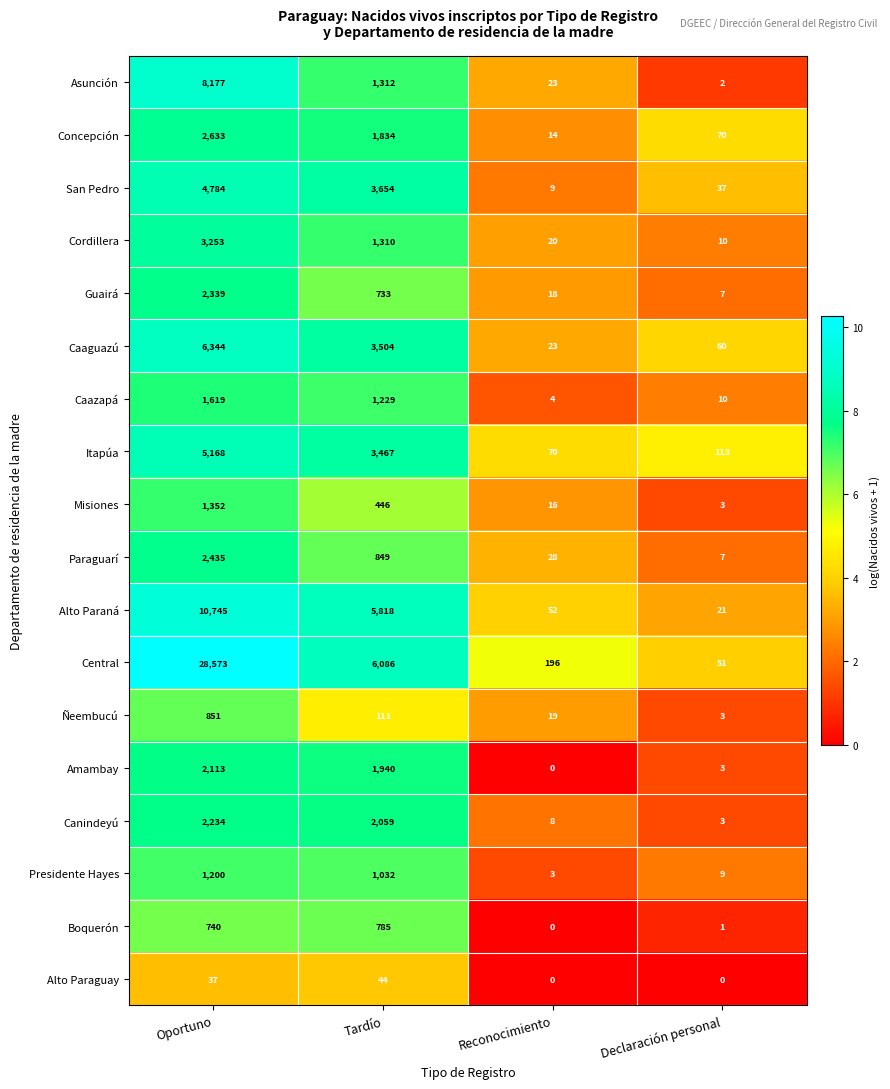

Which category has the lowest value in the Central series?

Declaración personal